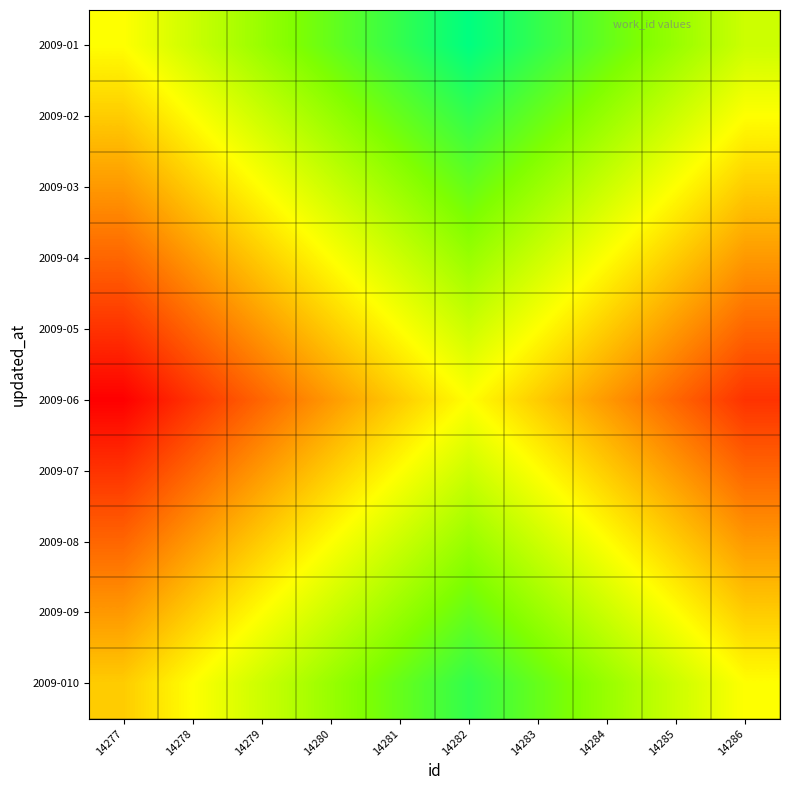

What is the total value across all series at 14277?

50720